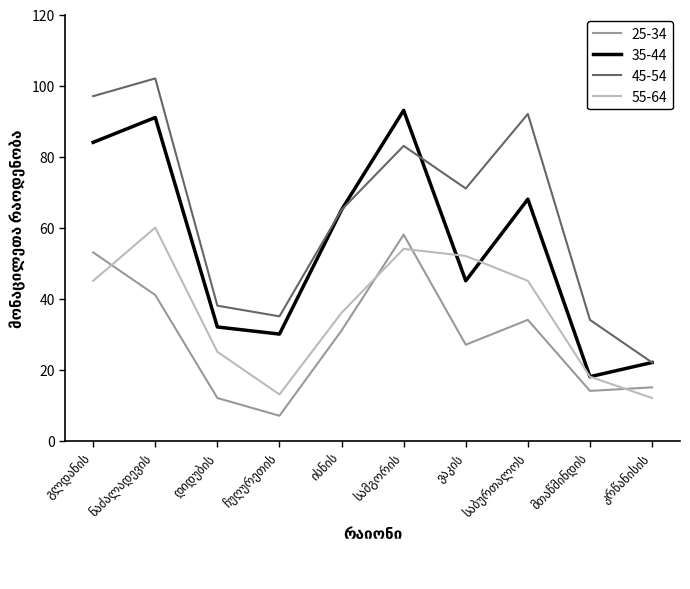

At how many categories does at least one series exceed 86?

4